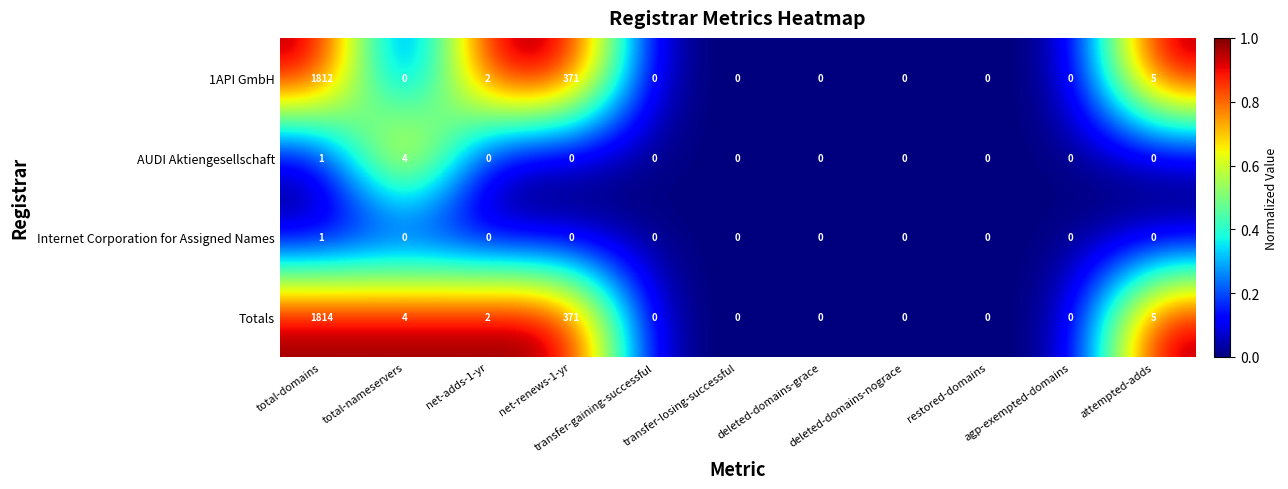

Which series has the widest spread of values?

Totals